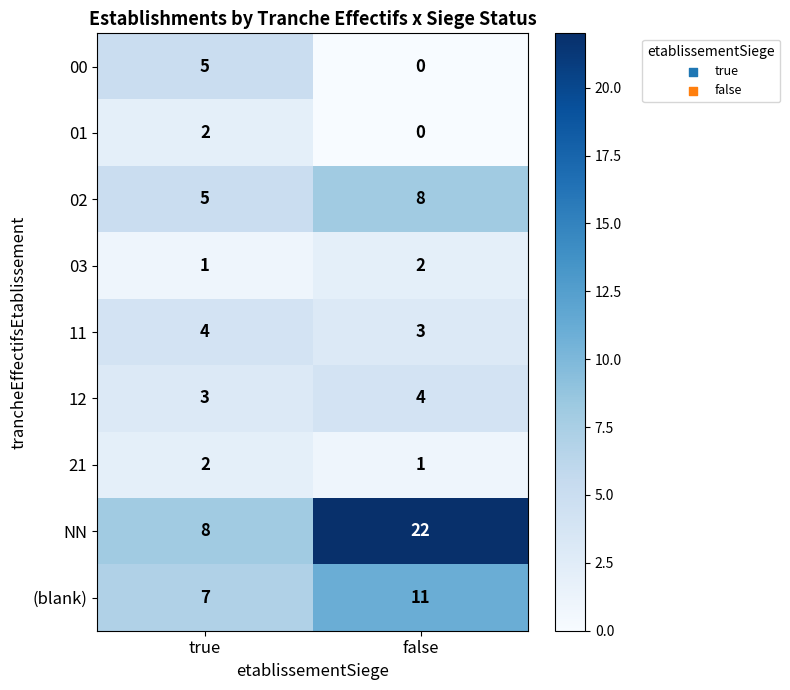

At how many categories does at least one series exceed 16?

1